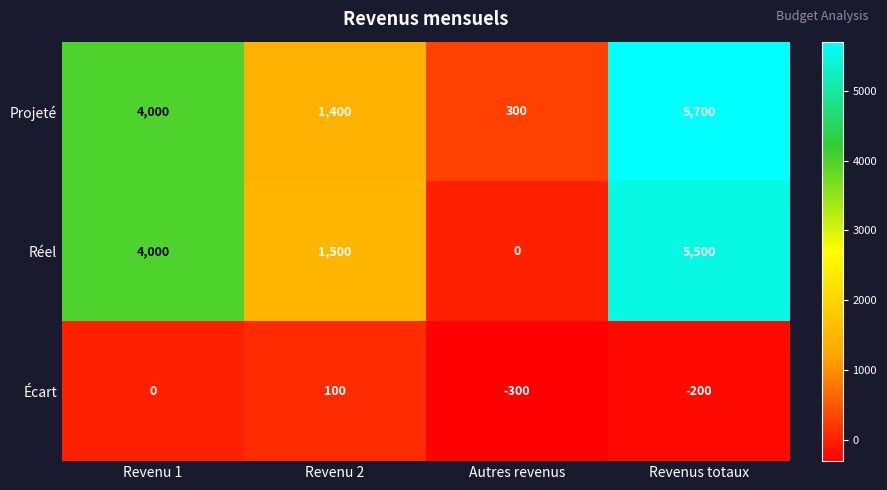

What is the minimum value for Projeté?

300